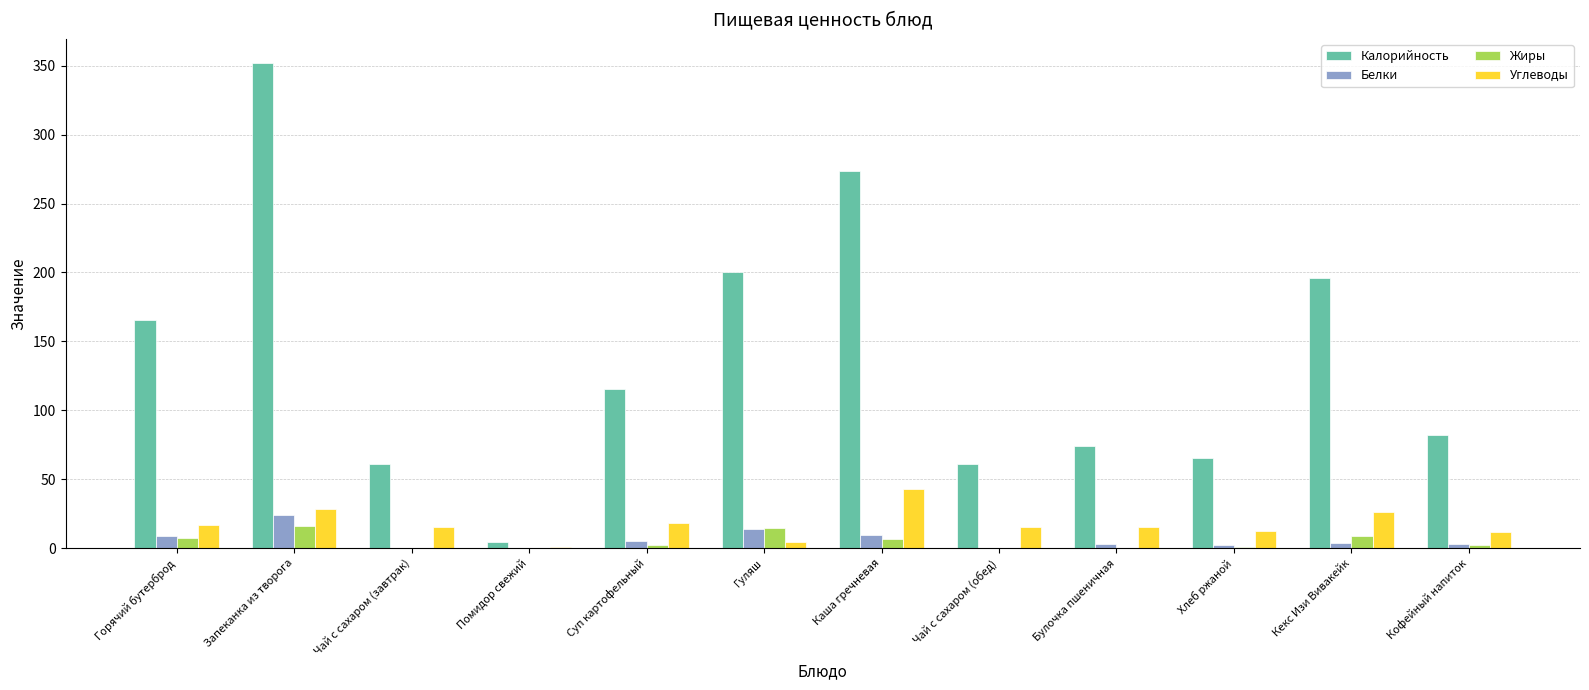

True or false: Калорийность has a value of 74.3 at Булочка пшеничная.

True